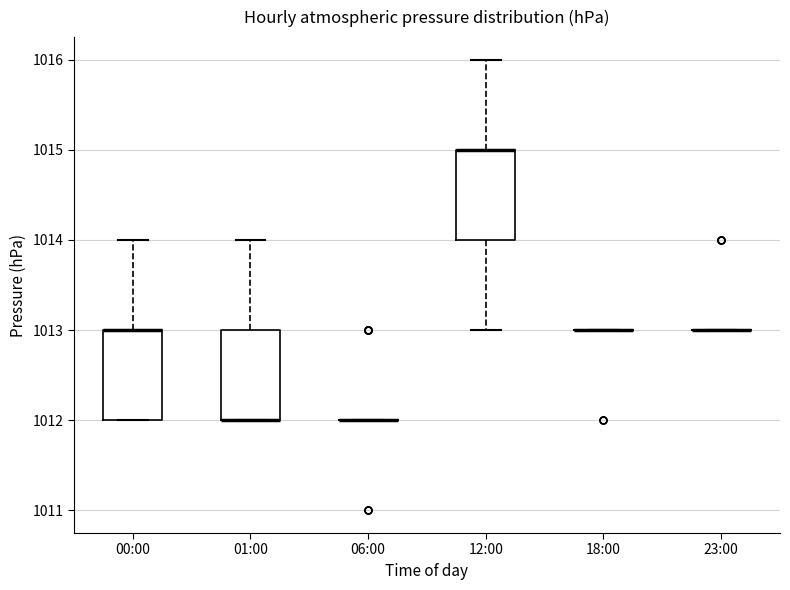

Where is the upper edge of the box for 01:00 on the y-axis? The values are not printed on the chart, so give them approximately, as read against the axis.

1013